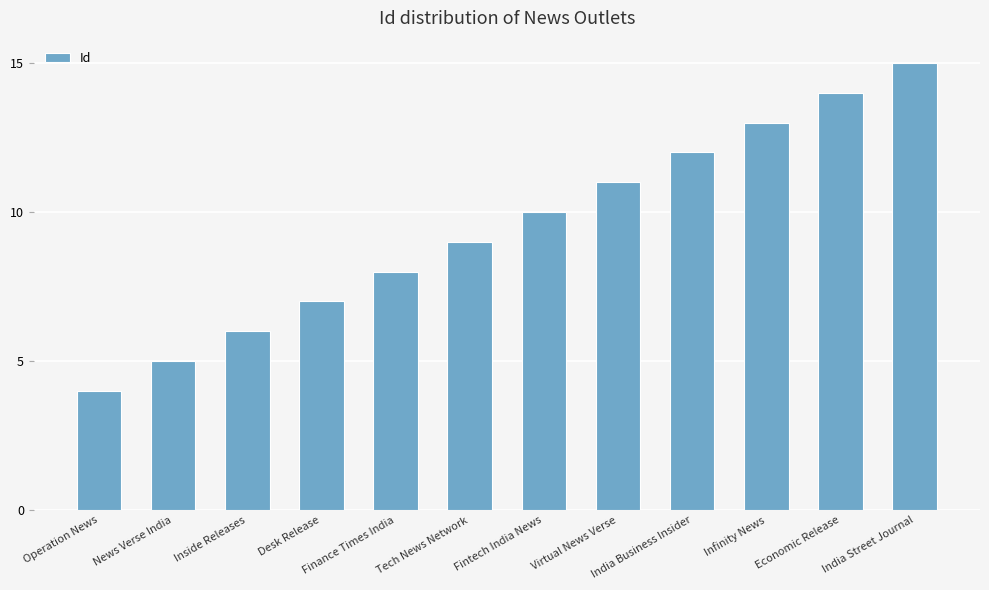

List the labels in order of value, largest first.

India Street Journal, Economic Release, Infinity News, India Business Insider, Virtual News Verse, Fintech India News, Tech News Network, Finance Times India, Desk Release, Inside Releases, News Verse India, Operation News